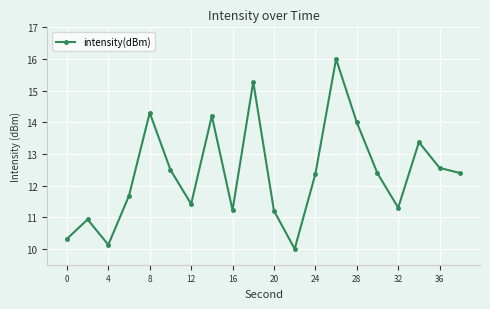

What is the value of the 3rd point from the left?

10.1